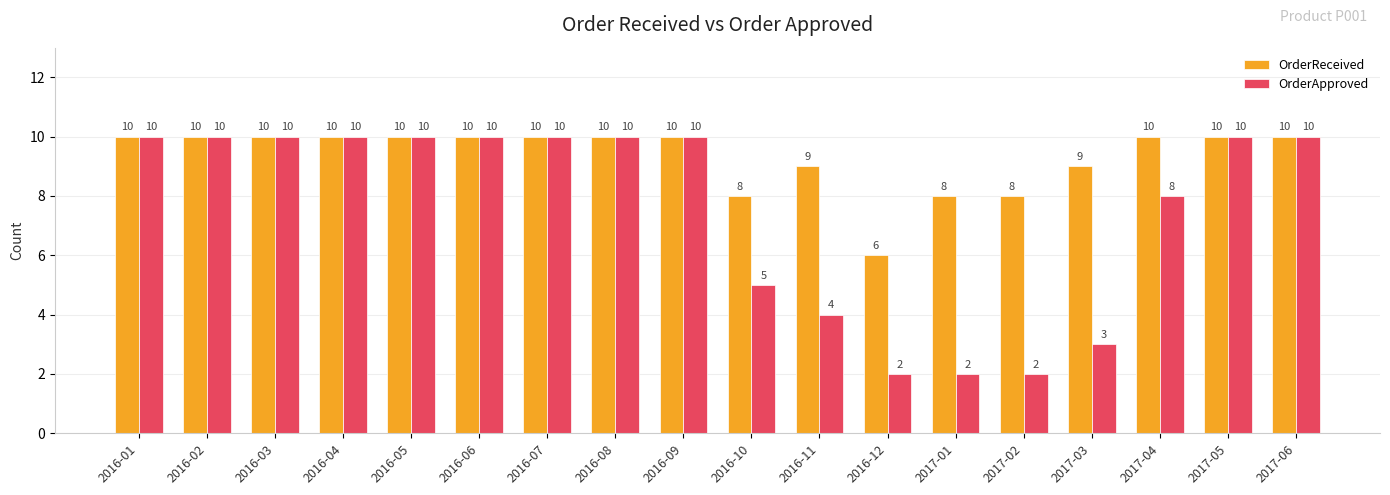

How many groups of bars are there?

18